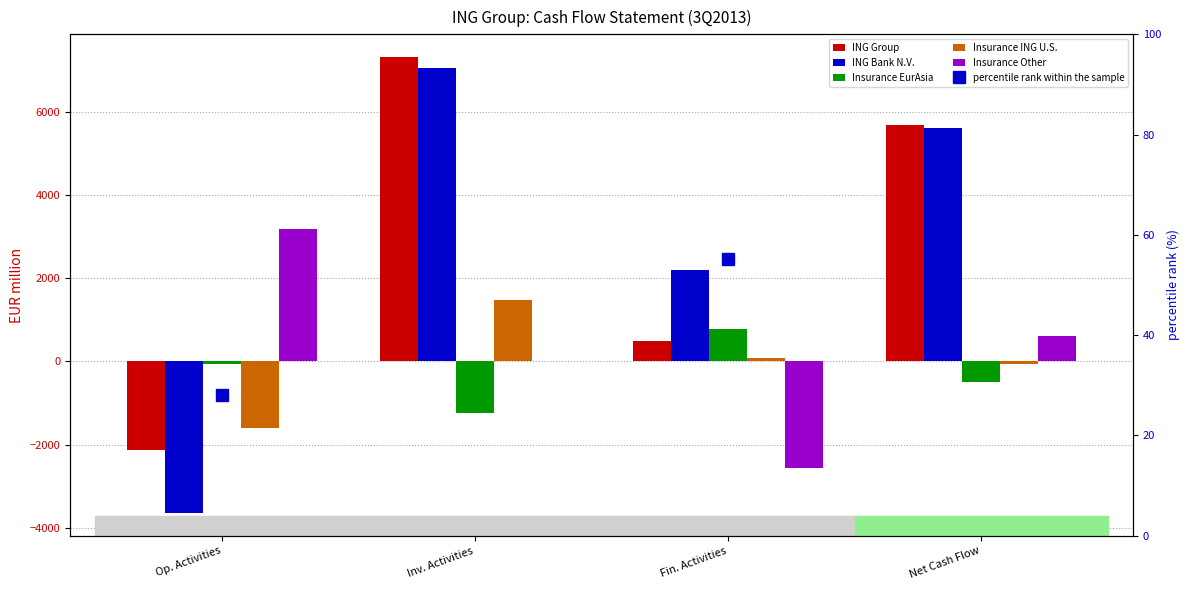

What is the minimum value for ING Bank N.V.?

-3643.0